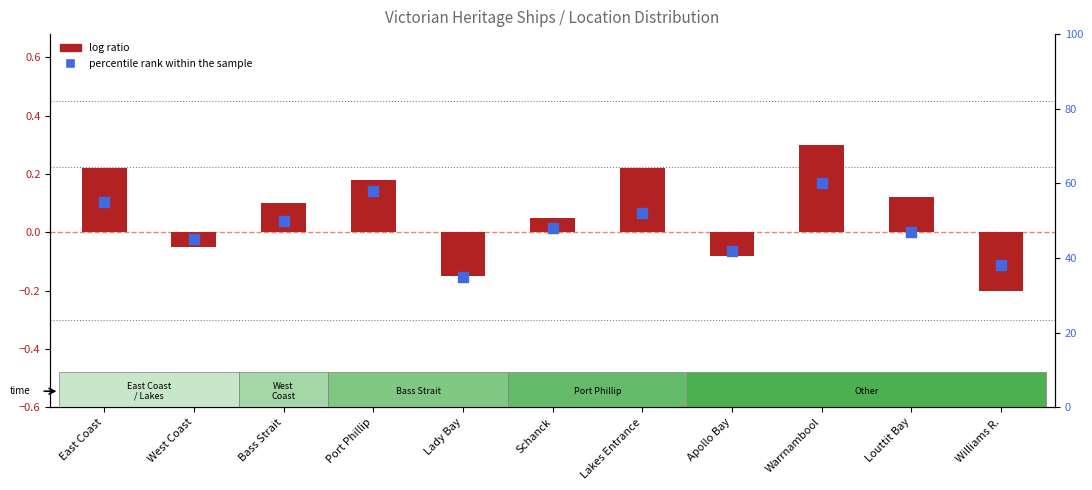

Is the value of percentile rank within the sample at East Coast greater than the value of log ratio at Schanck?

Yes